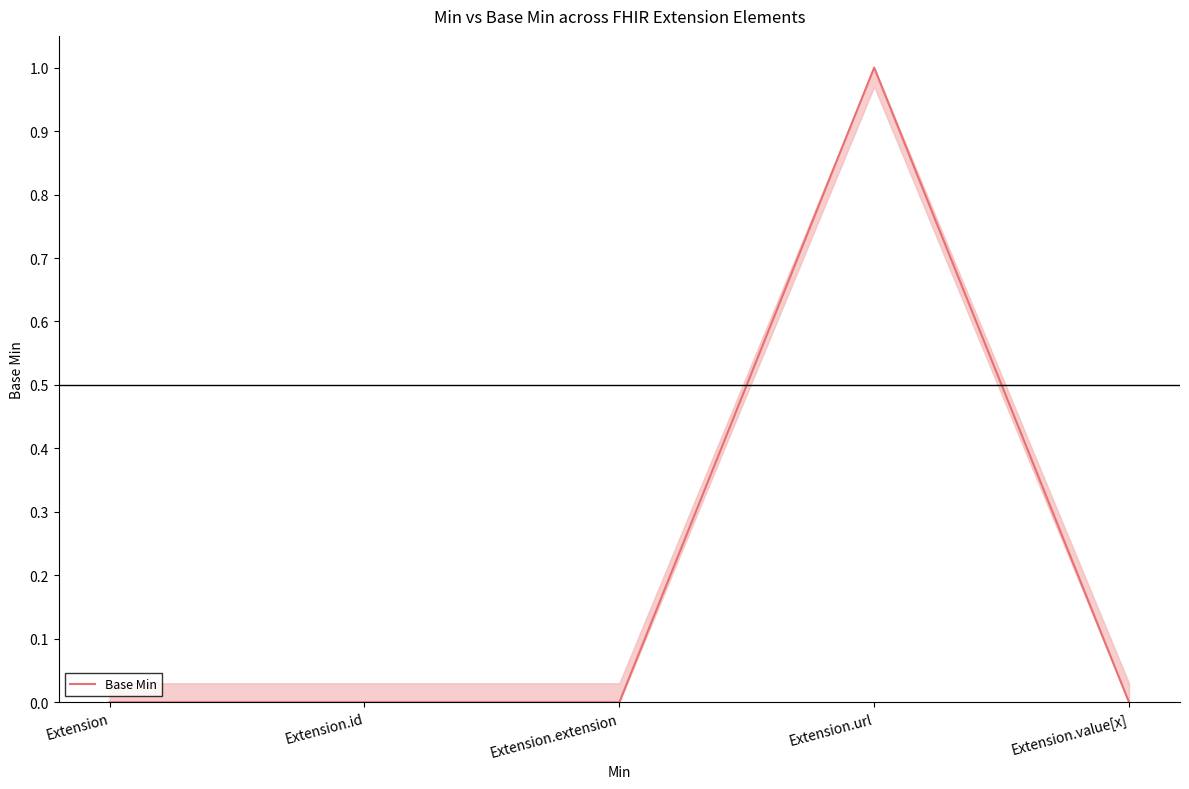

How many points are higher than both their immediate neighbors (excluding endpoints)?

1